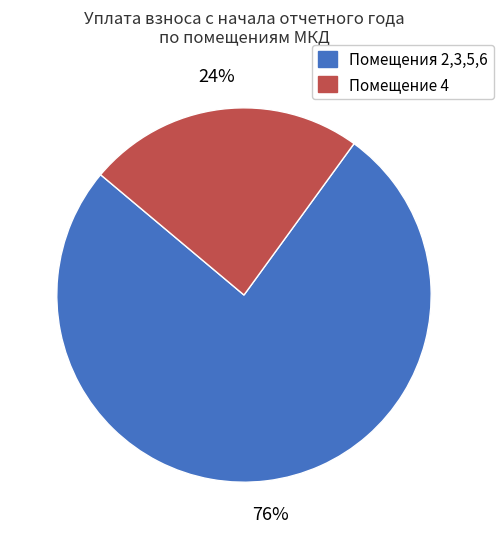

Is there any slice that represents more than half of the pie?

Yes